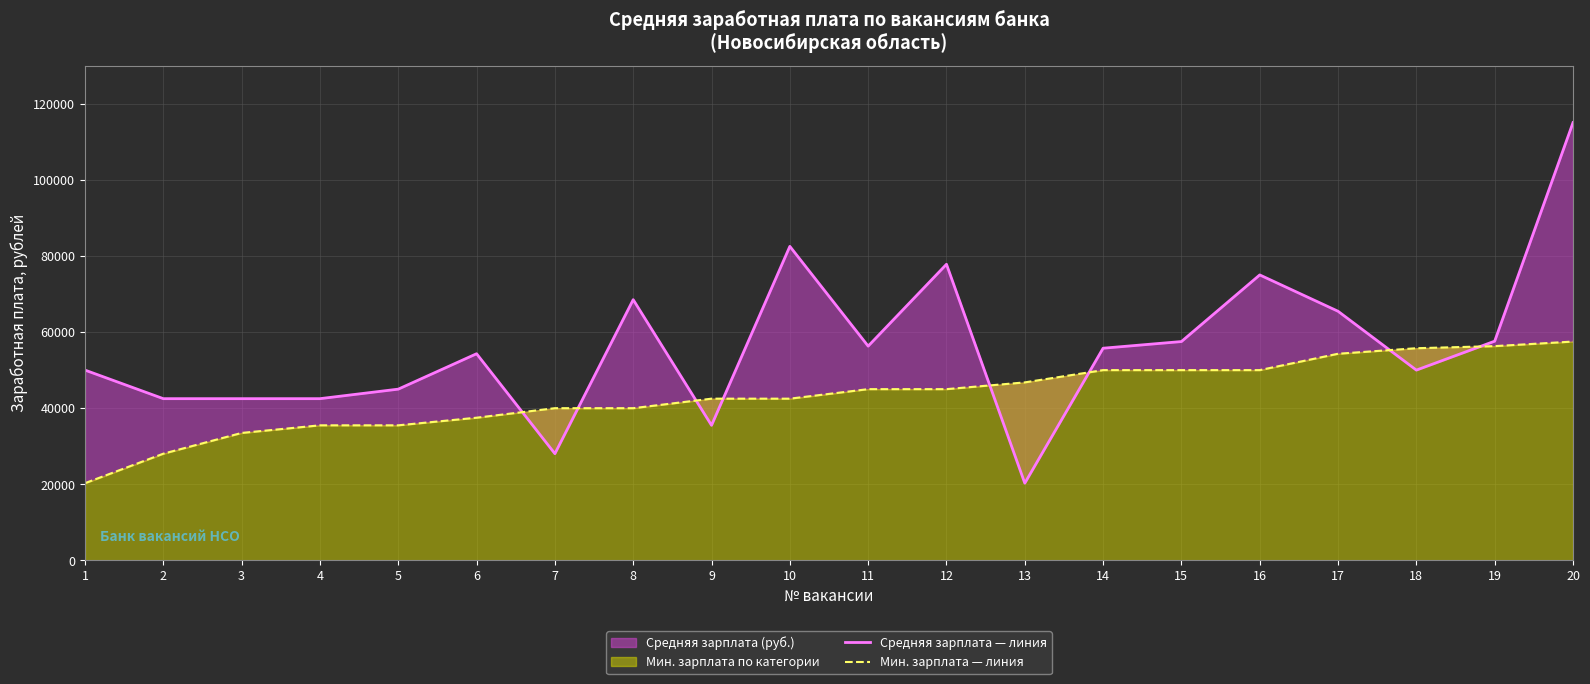

How many data points in Мин. зарплата — линия are less than 45000?

10